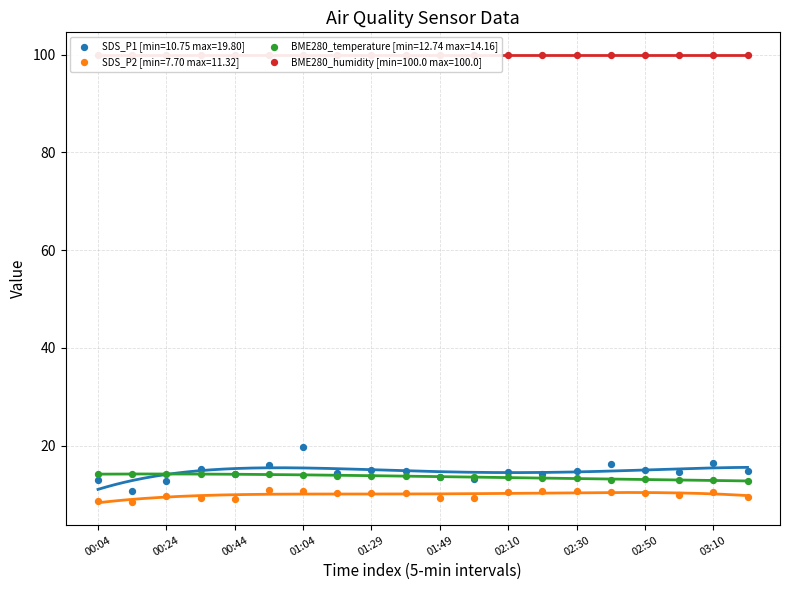

Which series has the largest Y range (max minus min)?

SDS_P1 [min=10.75 max=19.80]